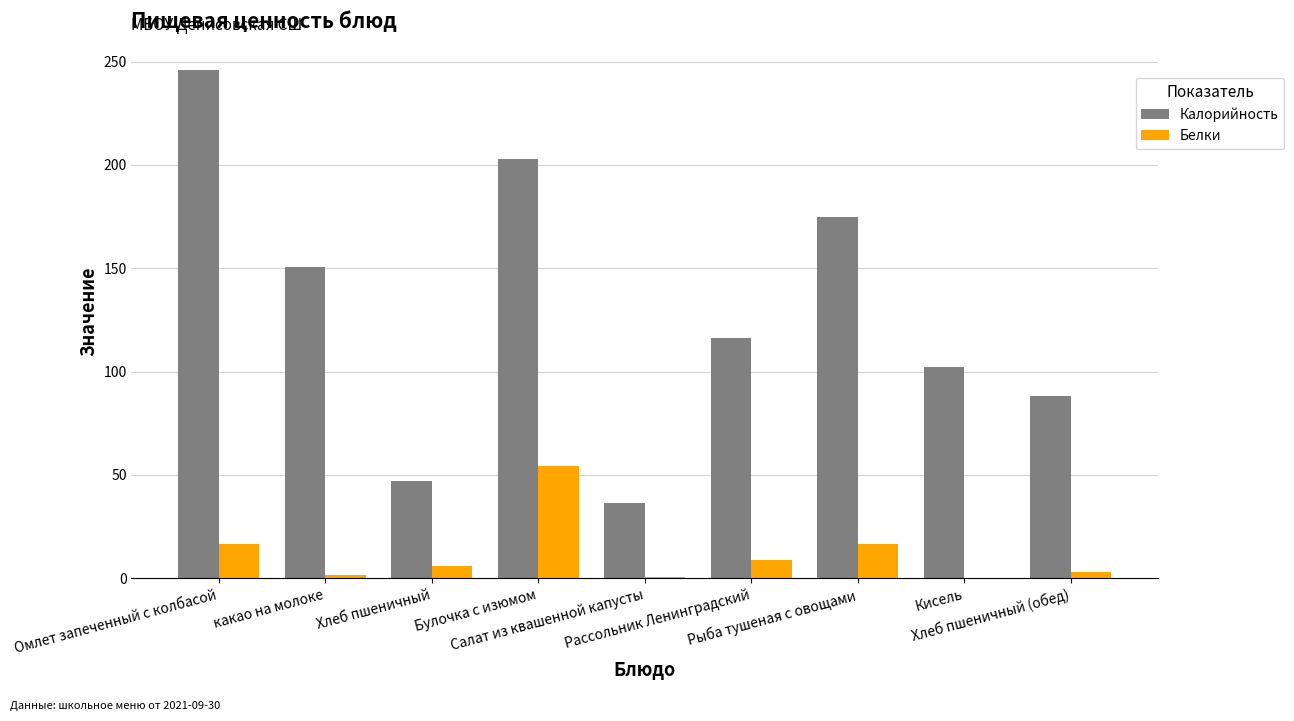

True or false: Калорийность has a value of 61.5 at какао на молоке.

False